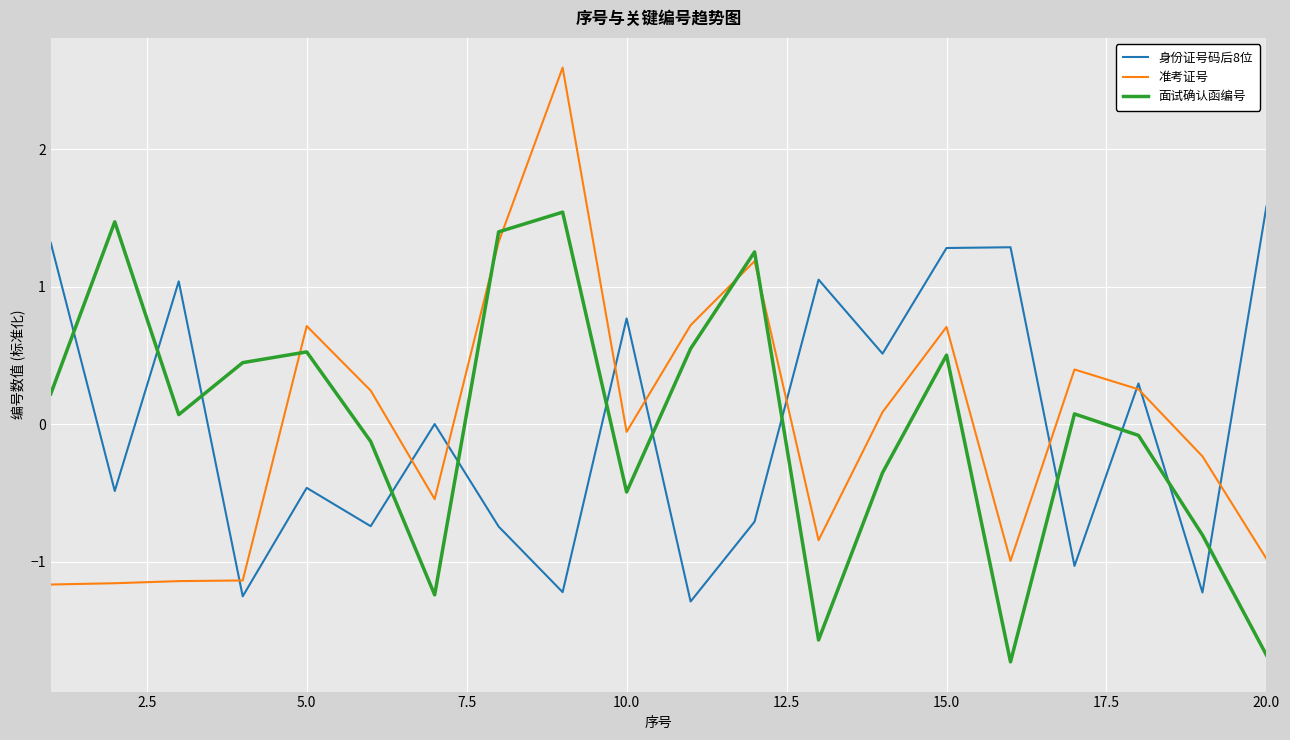

True or false: 面试确认函编号 and 身份证号码后8位 intersect in this chart.

True